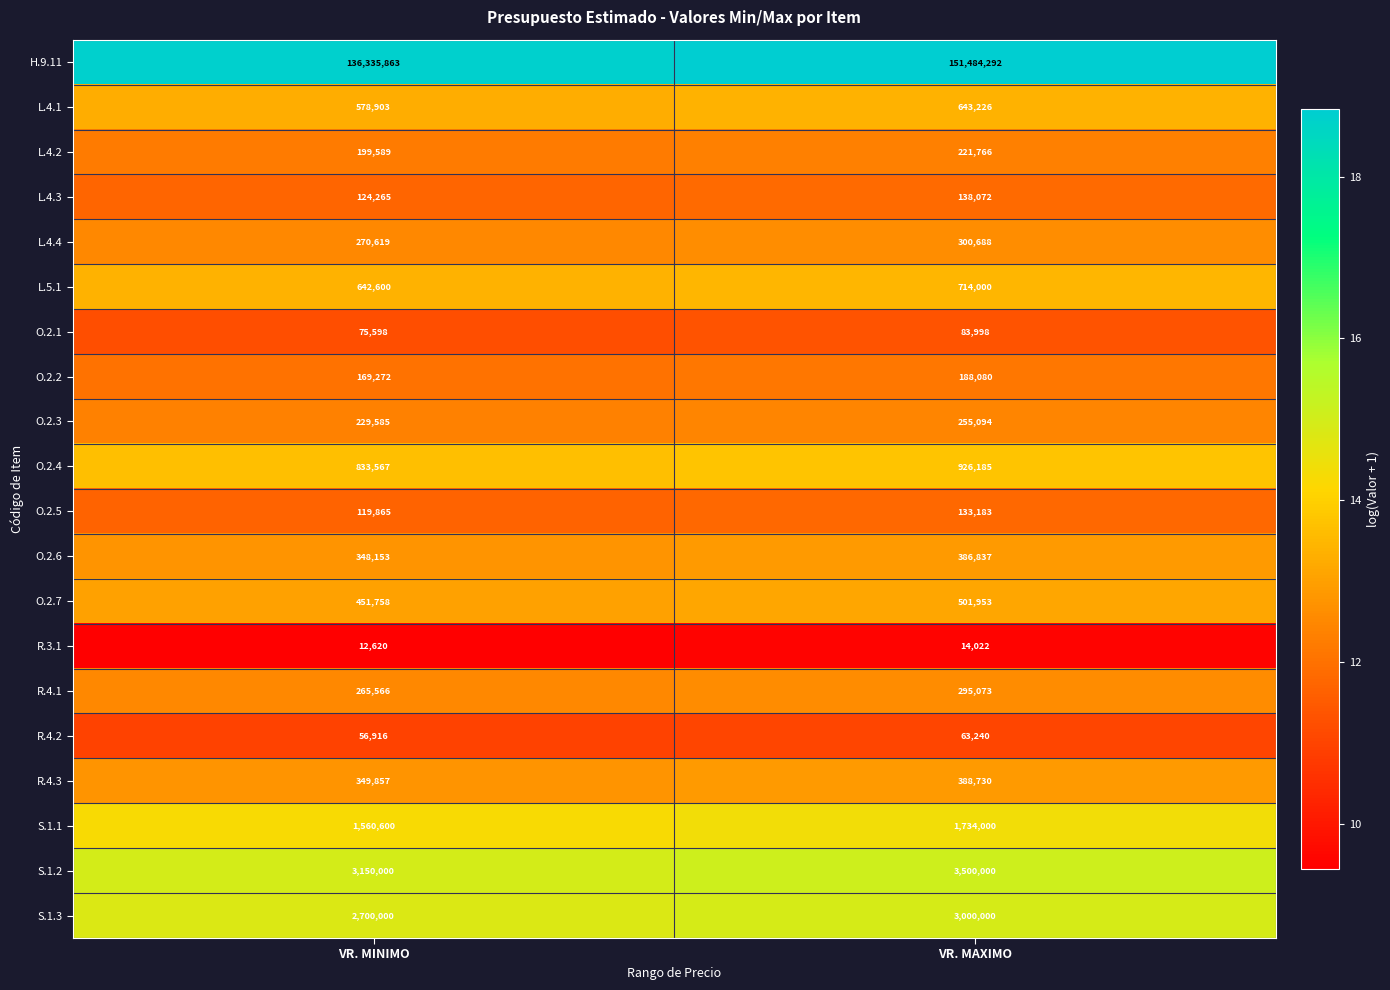

What is the difference between the S.1.1 values at VR. MINIMO and VR. MAXIMO?

173400